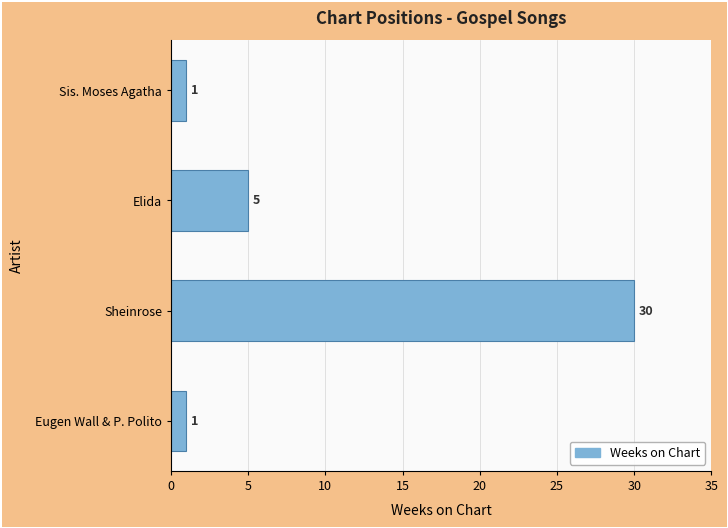

Count the values in the range 1 to 30.

4